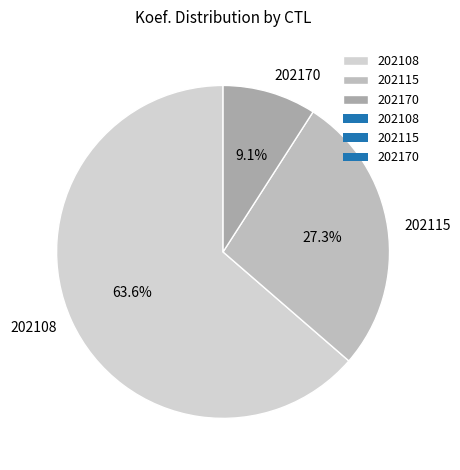

Combined, what portion of the pie is 202115 and 202170?

36.4%